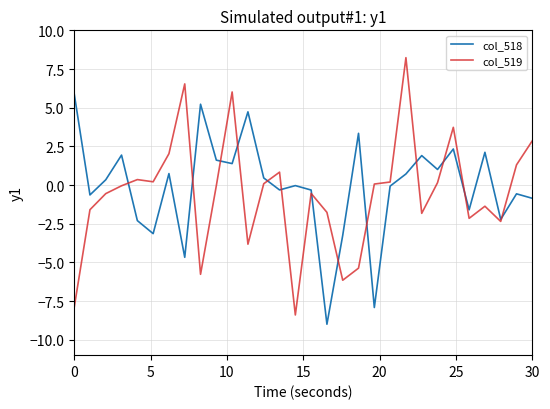

Which series has the widest spread of values?

col_519